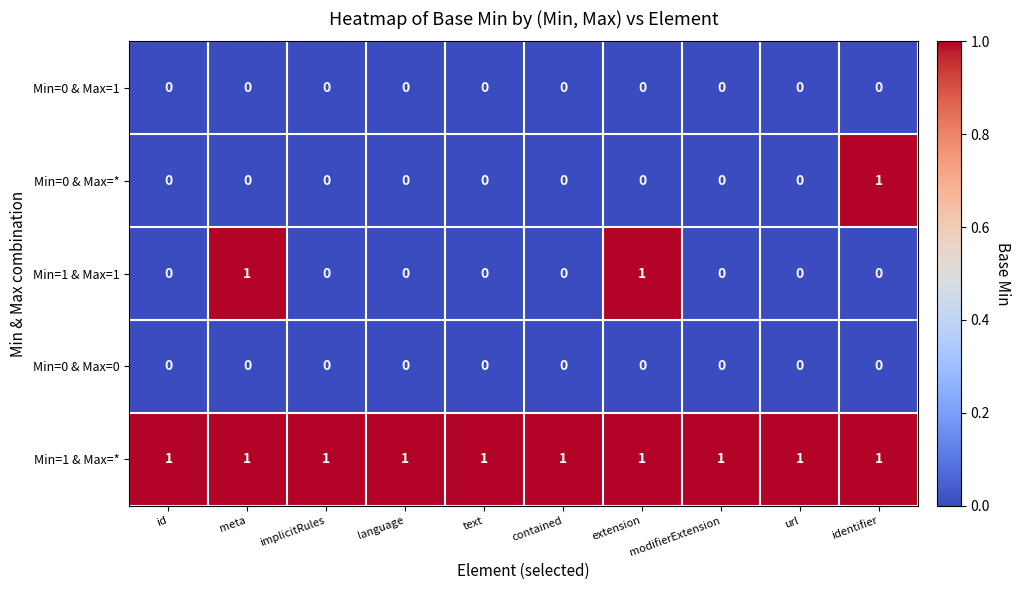

Which series has the largest total across all categories?

Min=1 & Max=*